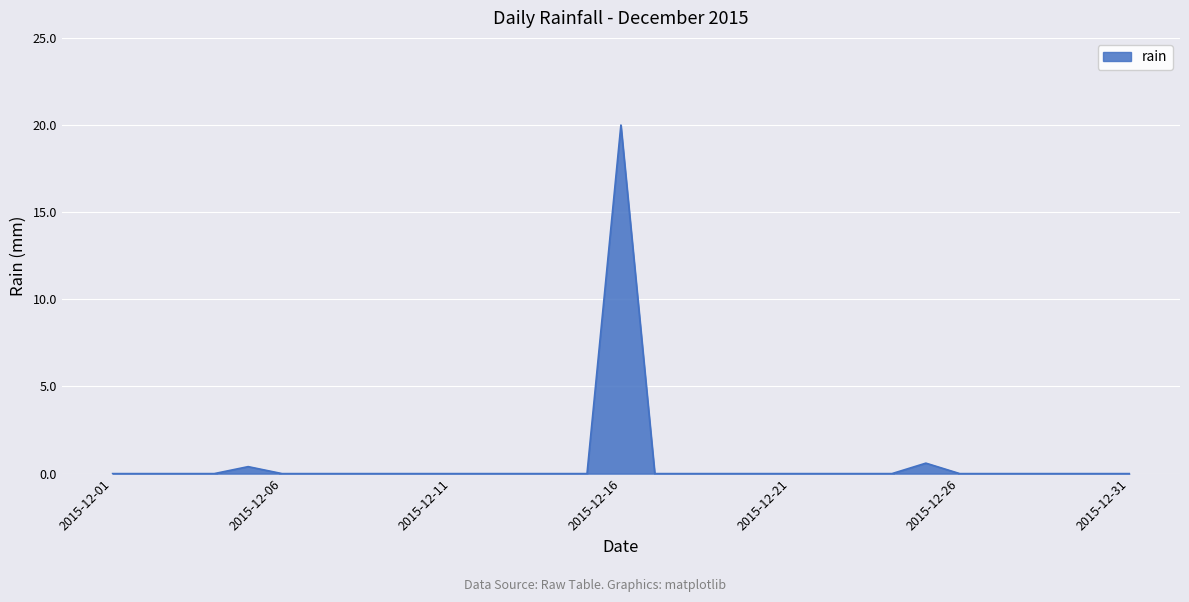

What is the difference between the maximum and minimum values?

20.0